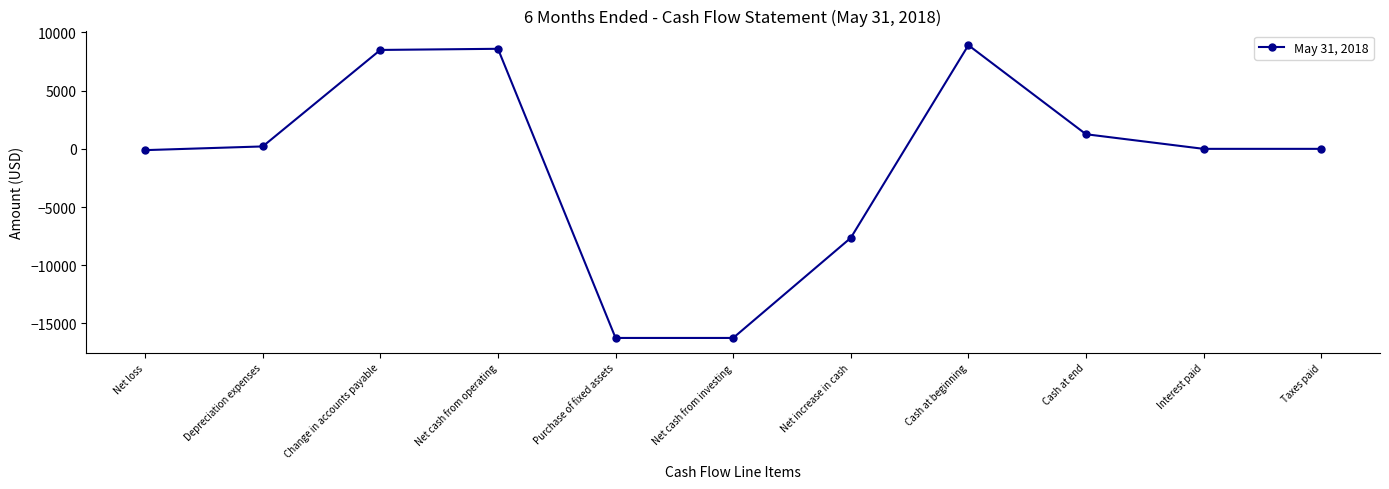

What is the minimum value shown in the chart?

-16250